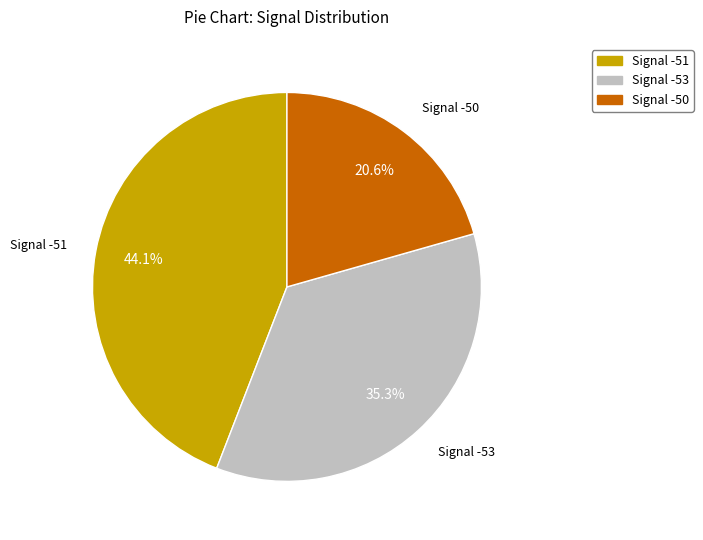

Is there a majority slice in this chart?

No